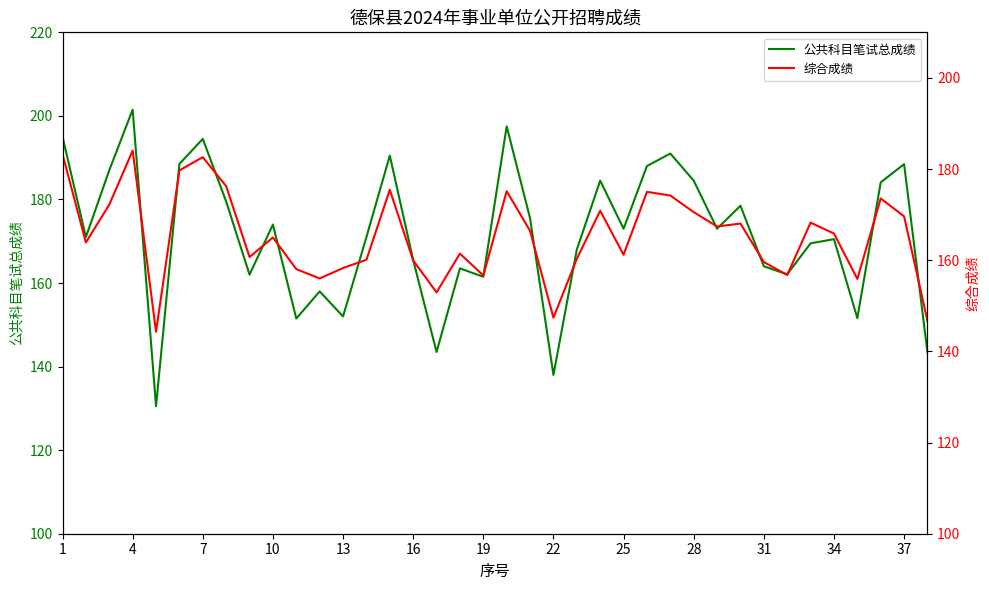

Does the chart have visible grid lines?

No